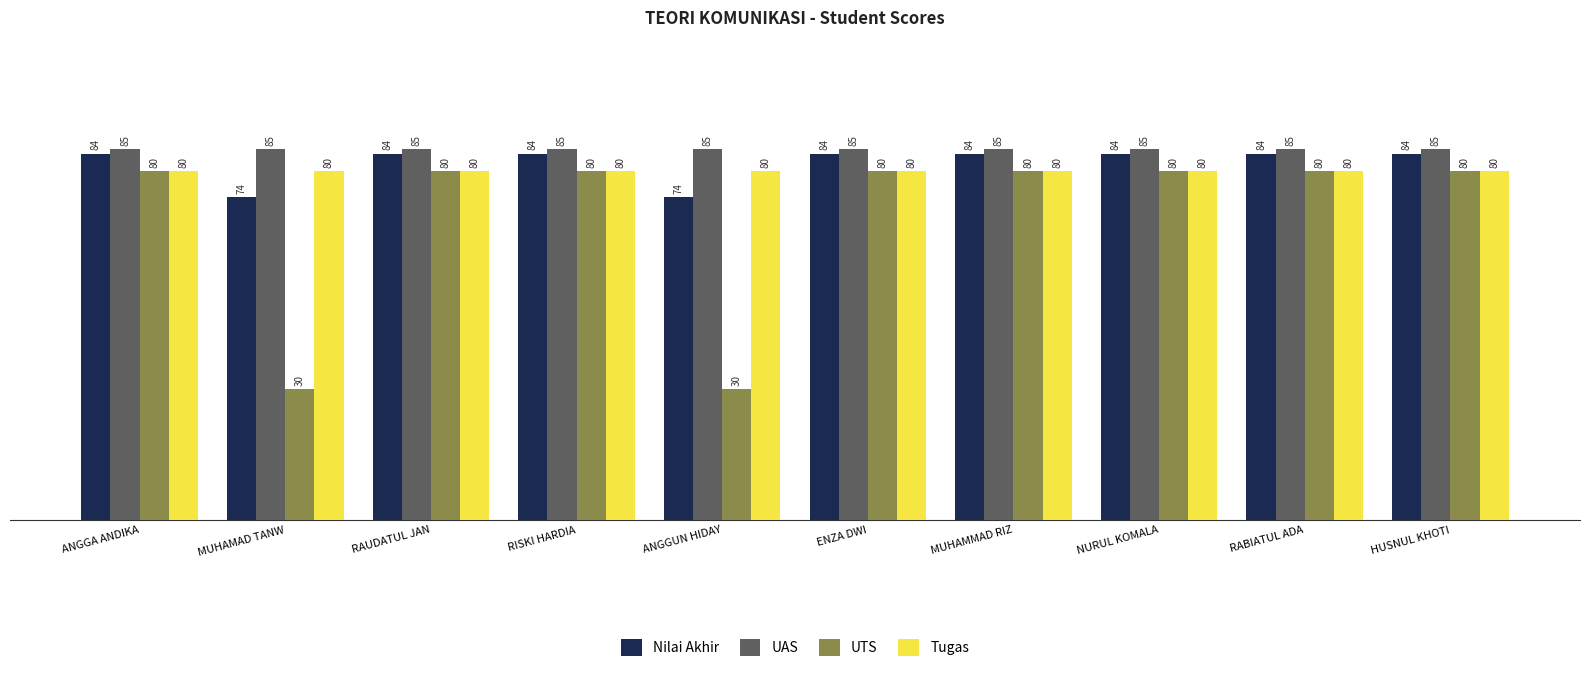

What are all the series names shown in the legend?

Nilai Akhir, UAS, UTS, Tugas